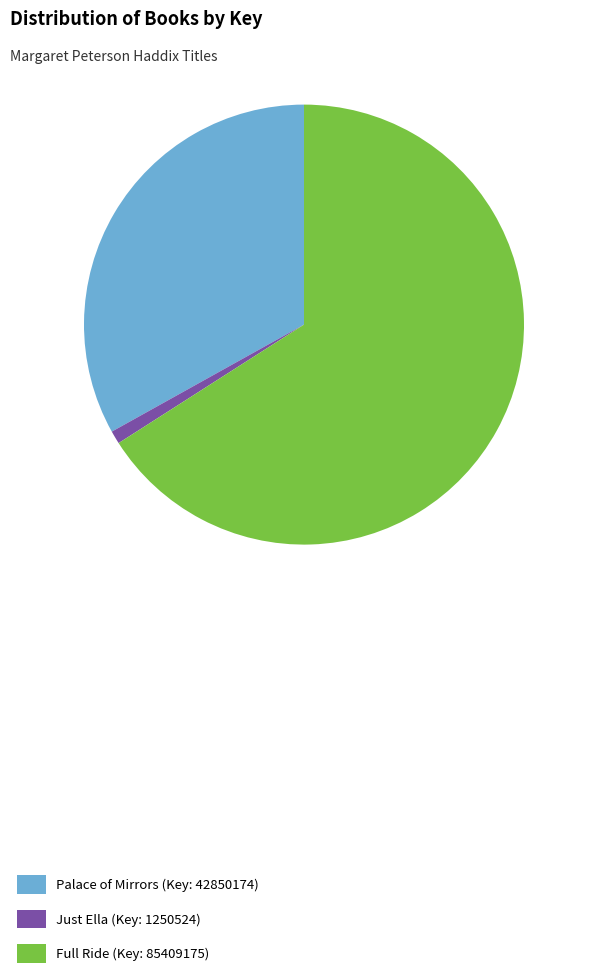

Which category has the biggest portion of the pie?

Full Ride